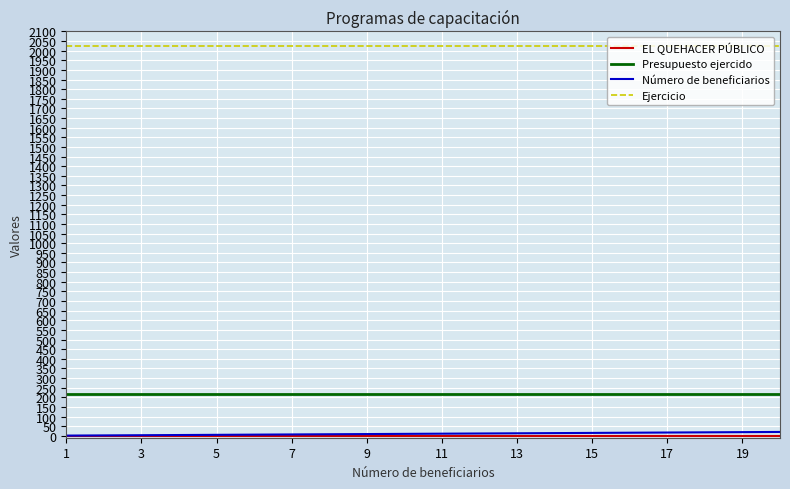

How many values in the Número de beneficiarios series are below 11?

10